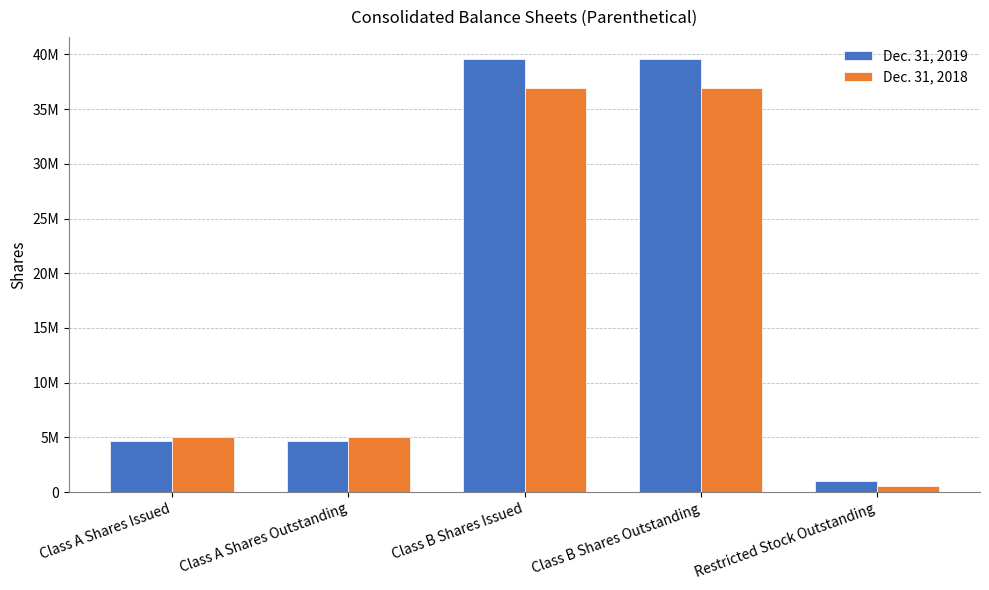

What is the sum of the Dec. 31, 2018 values at Restricted Stock Outstanding and Class B Shares Outstanding?

37539000